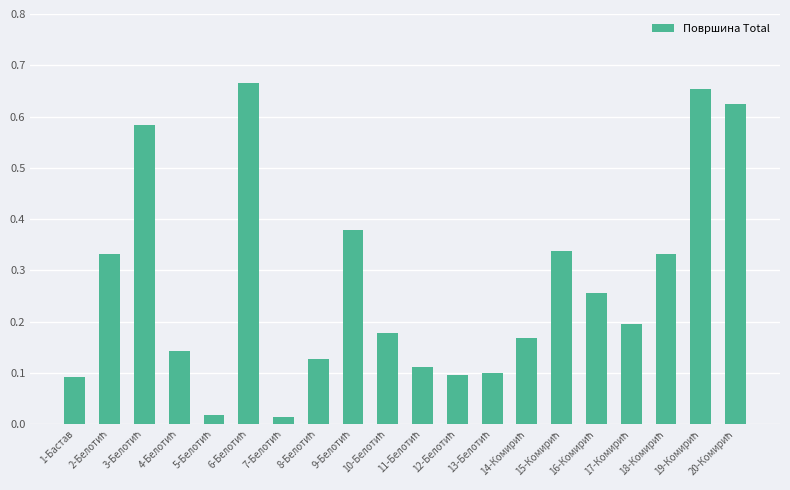

What is the sum of all values?

5.4